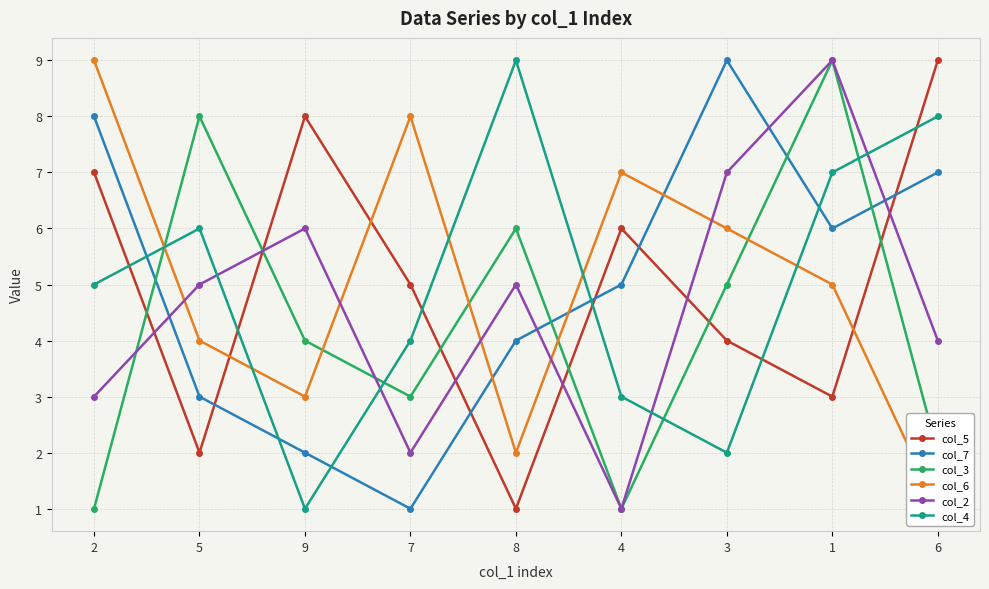

At which category is the sum across all series the highest?

1